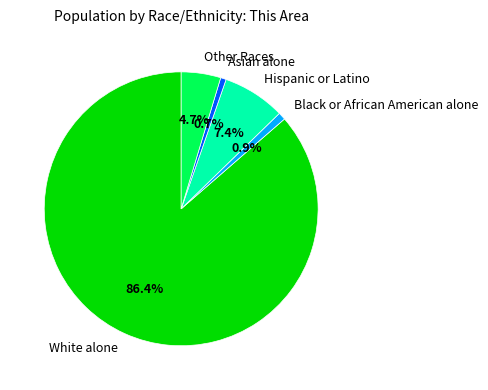

Does White alone represent more than half of the total?

Yes